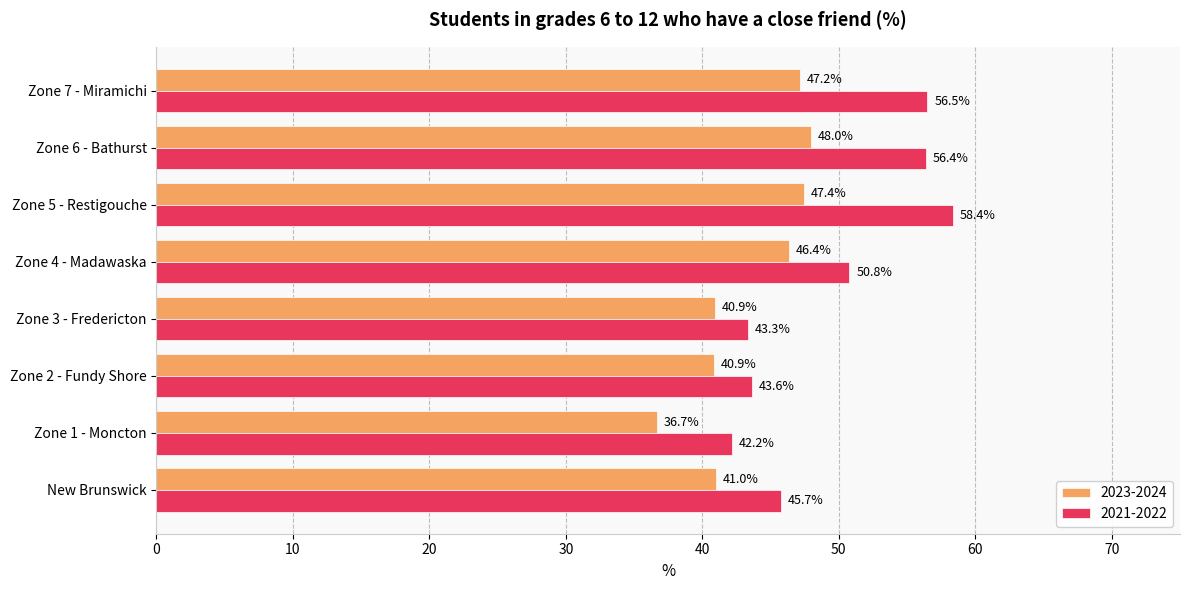

Count the number of data series in this chart.

2